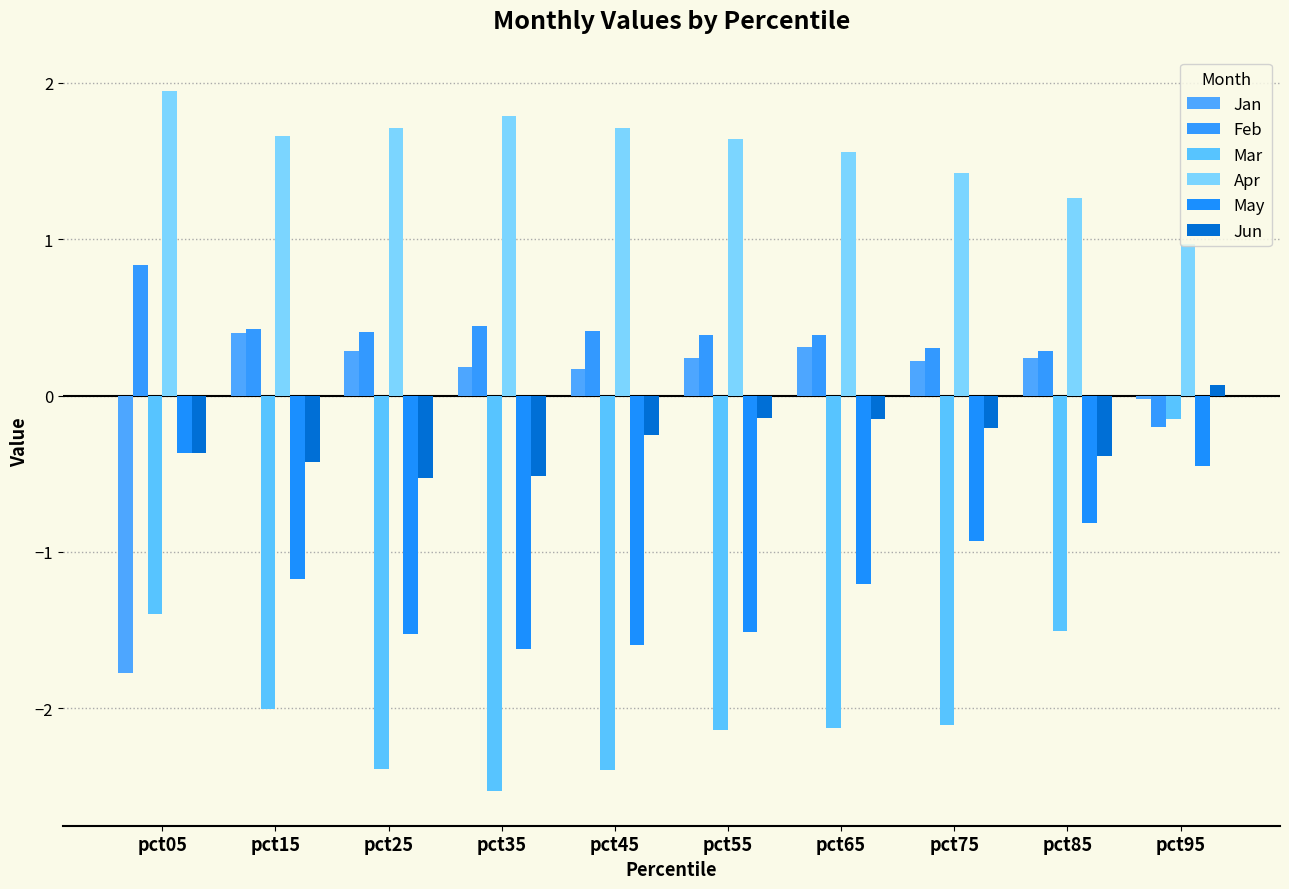

What is the difference between the maximum and minimum values in the Jun series?

0.6